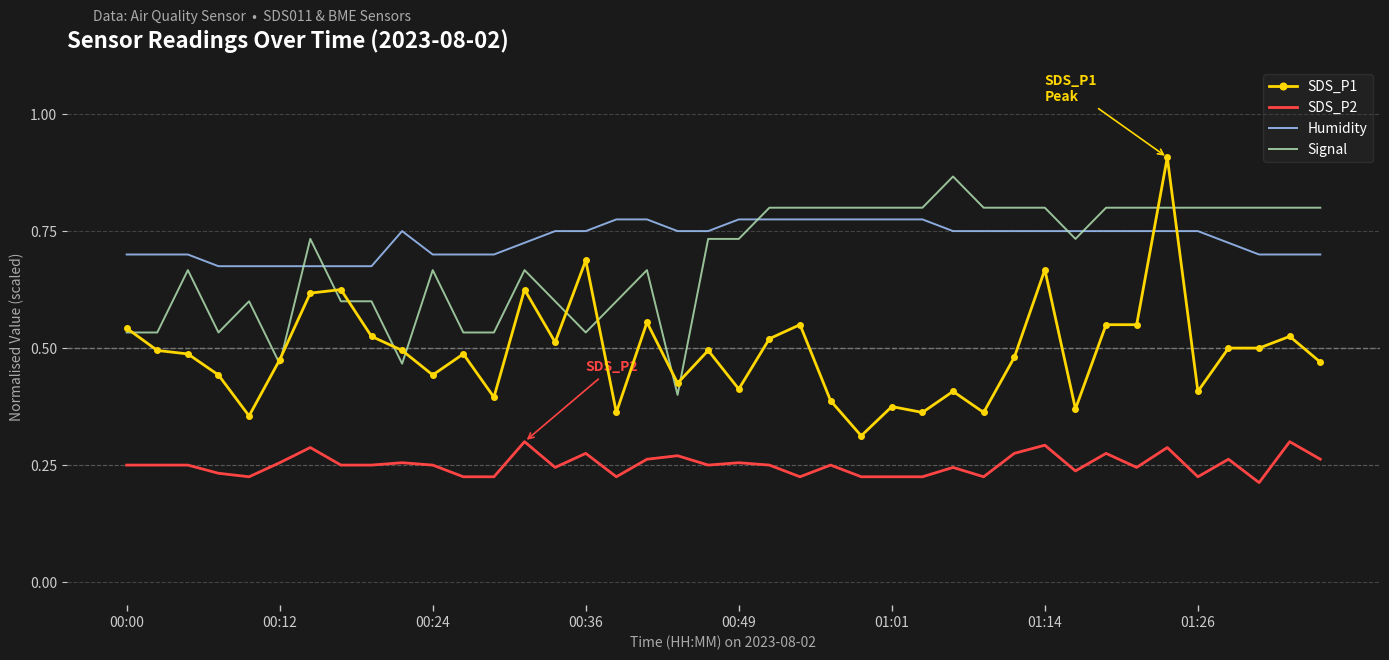

Which series has the widest spread of values?

SDS_P1